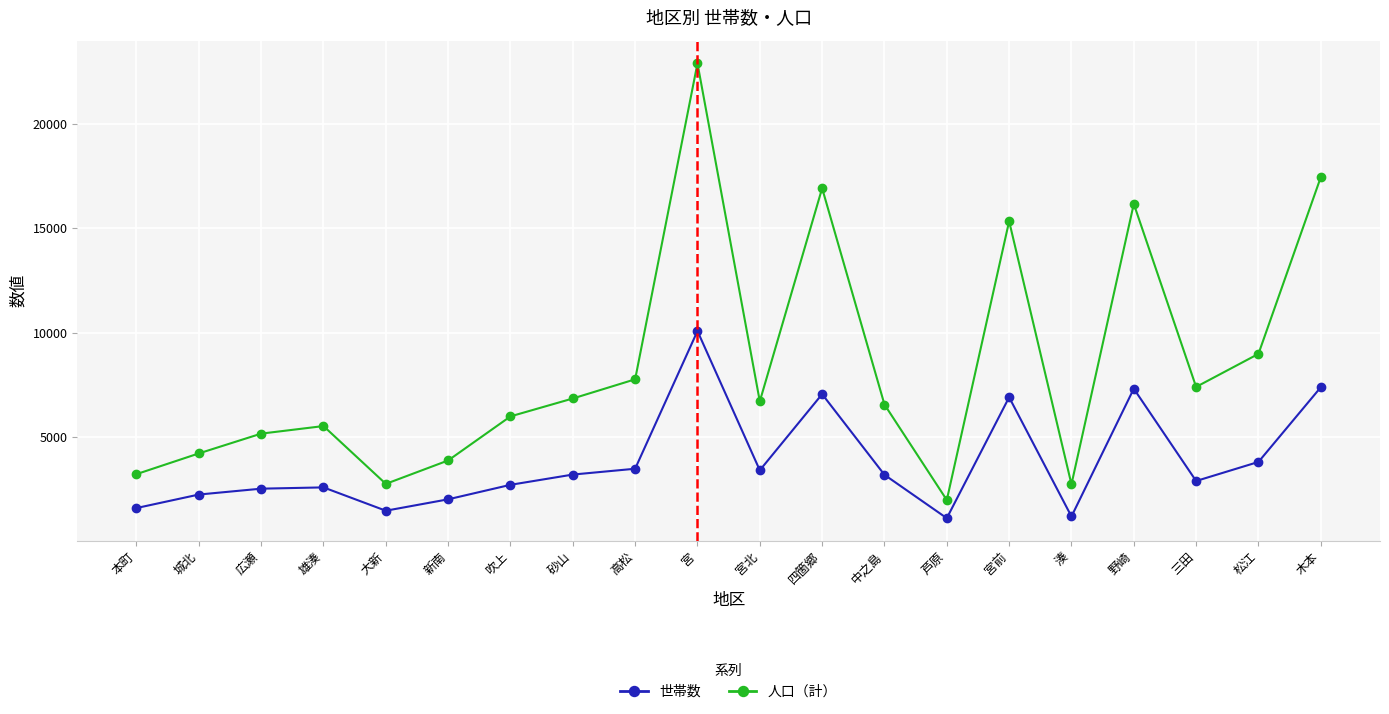

How many data points in 人口（計） are less than 6719?

10